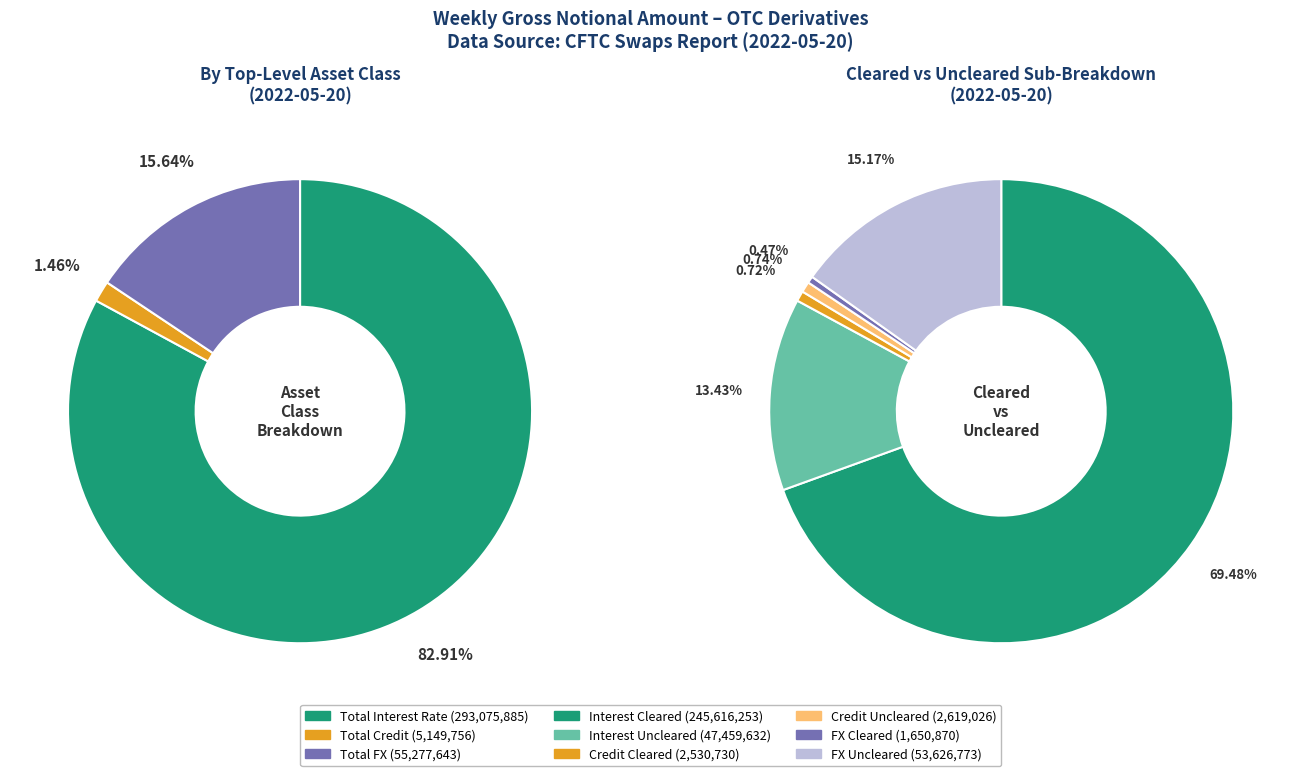

What is the smallest slice in the pie chart?

Total Credit